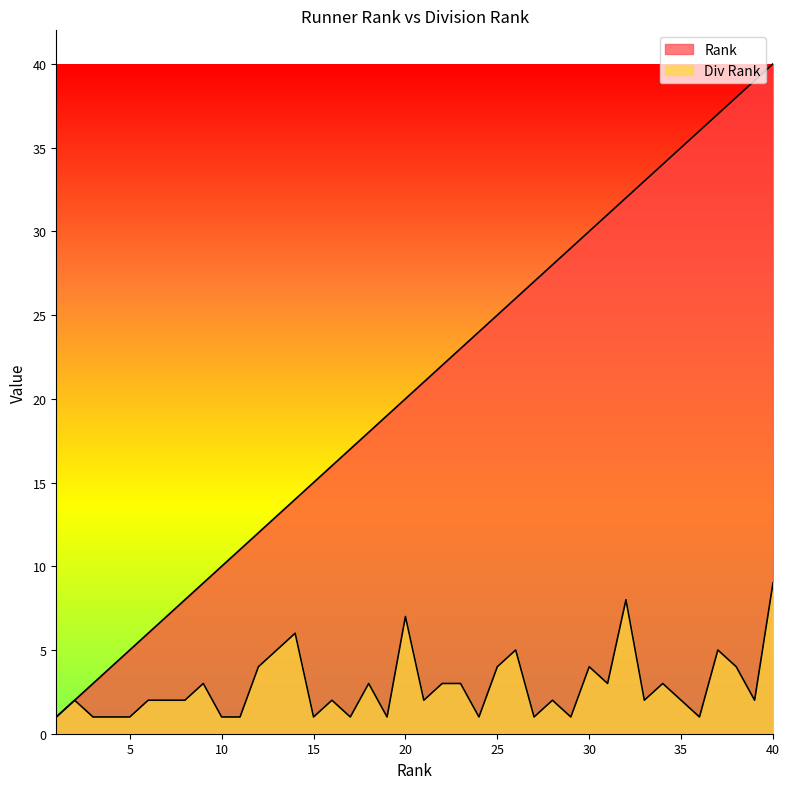

What value does the Rank series have at 31?

31